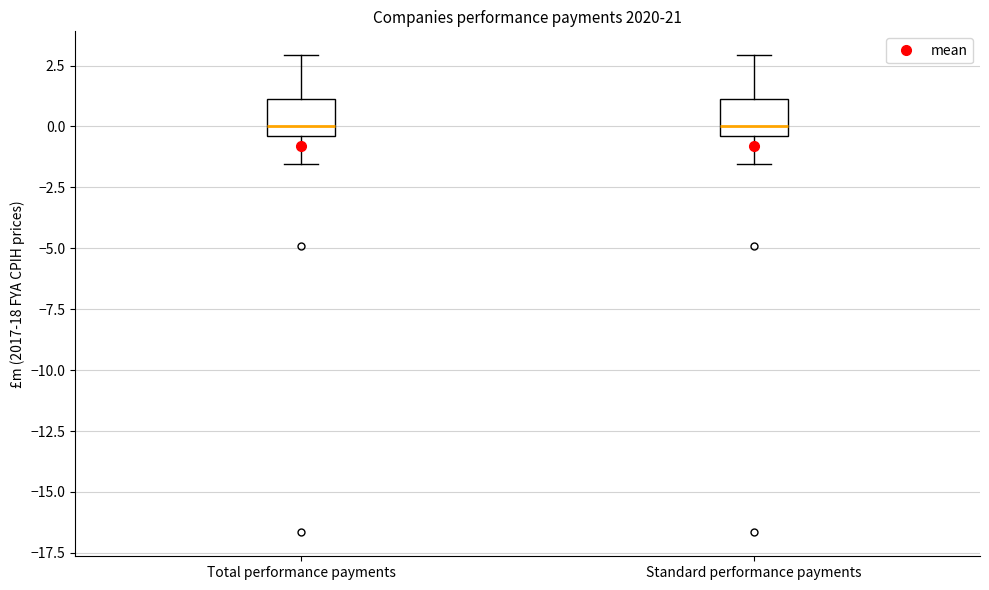

Reading left to right, transcribe this box plot: for each box, give where its median line is, the range the box spans, and where its two whiskers end, as read against the y-axis. The values are not printed on the chart, so give them approximately, as read against the axis.

Total performance payments: median 0.0, box -0.5 to 1.0, whiskers -1.5 to 3.0
Standard performance payments: median 0.0, box -0.5 to 1.0, whiskers -1.5 to 3.0